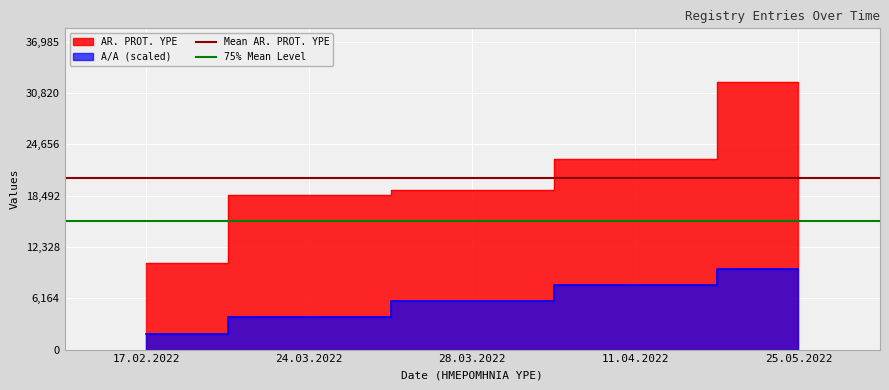

Is it true that 75% Mean Level equals 7550.9 at 24.03.2022?

False